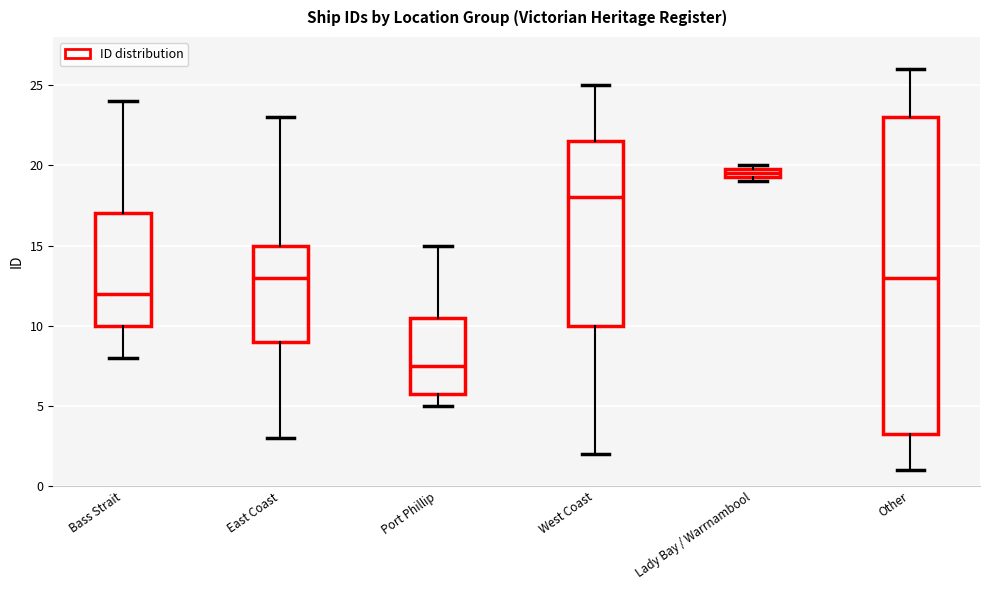

Where is the upper edge of the box for Port Phillip on the y-axis? The values are not printed on the chart, so give them approximately, as read against the axis.

10.5